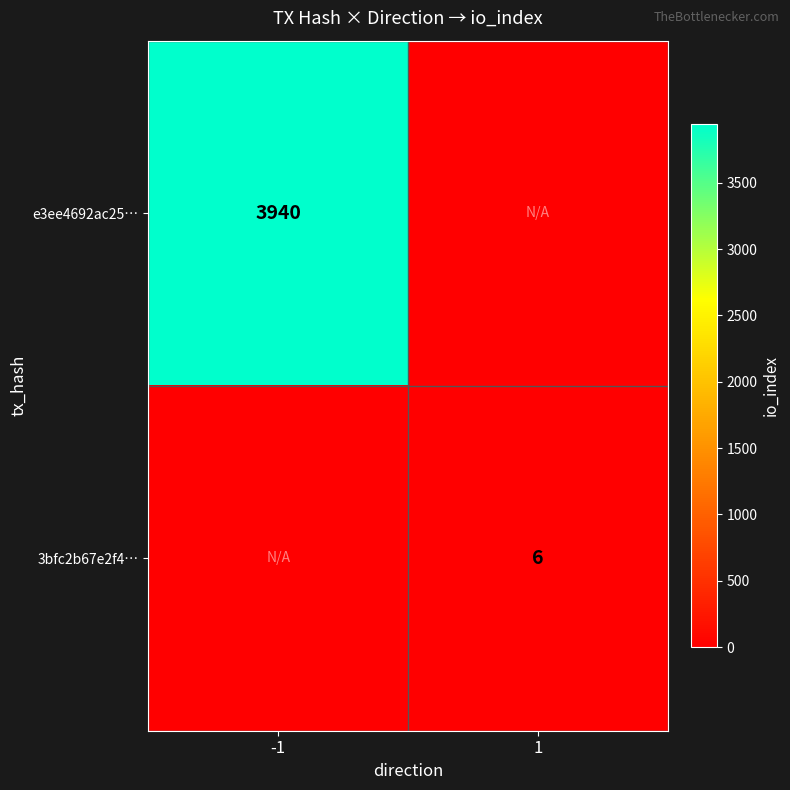

Count the number of data series in this chart.

2